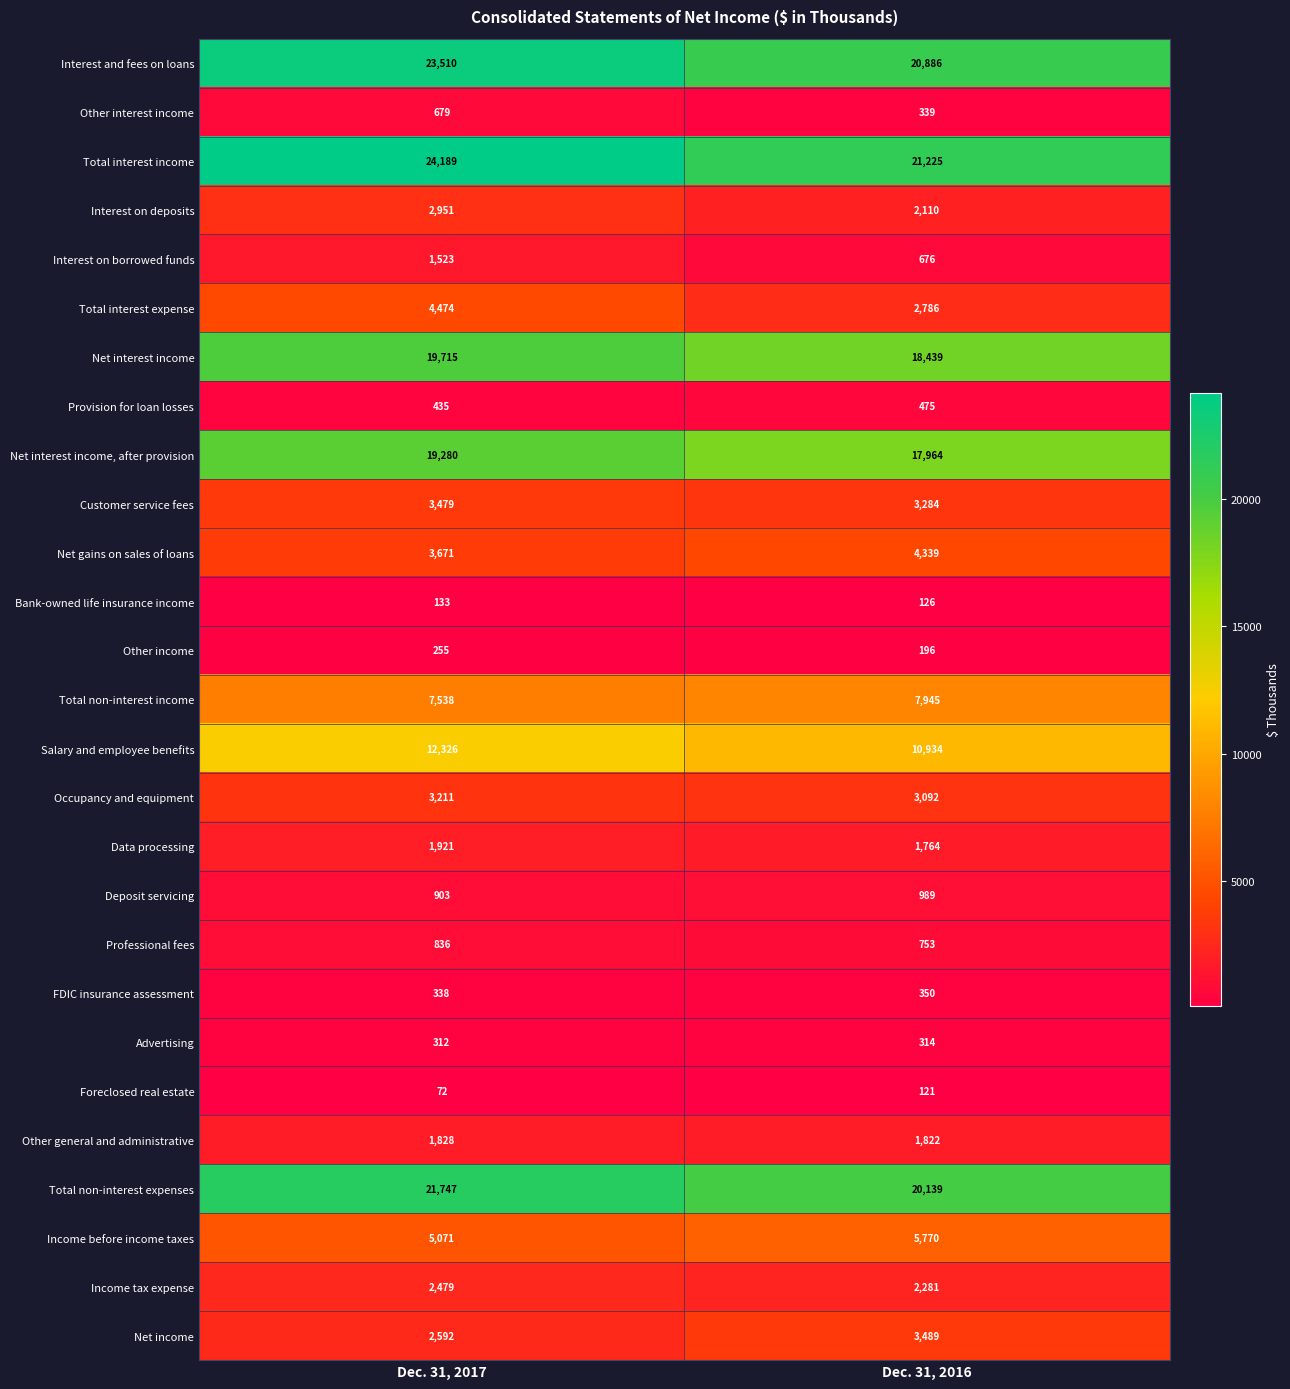

What value does the Customer service fees series have at Dec. 31, 2016?

3284